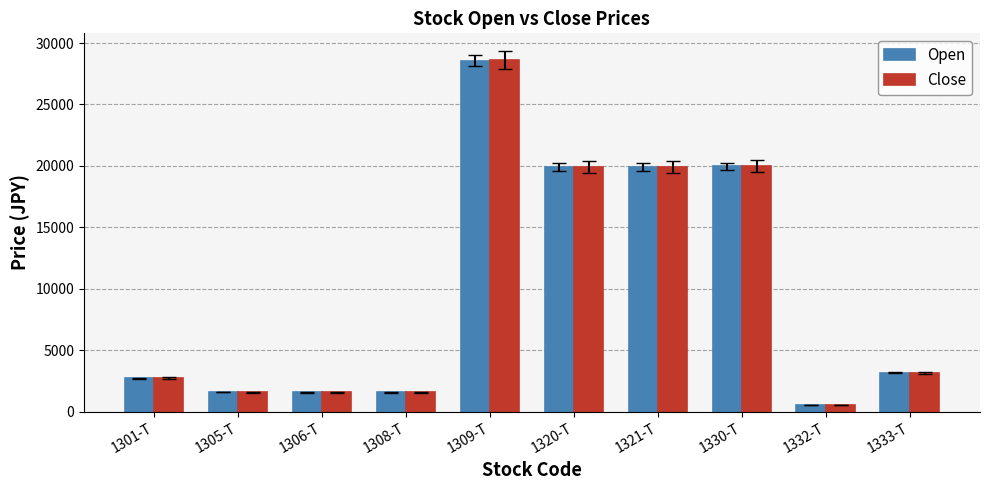

What are all the series names shown in the legend?

Open, Close